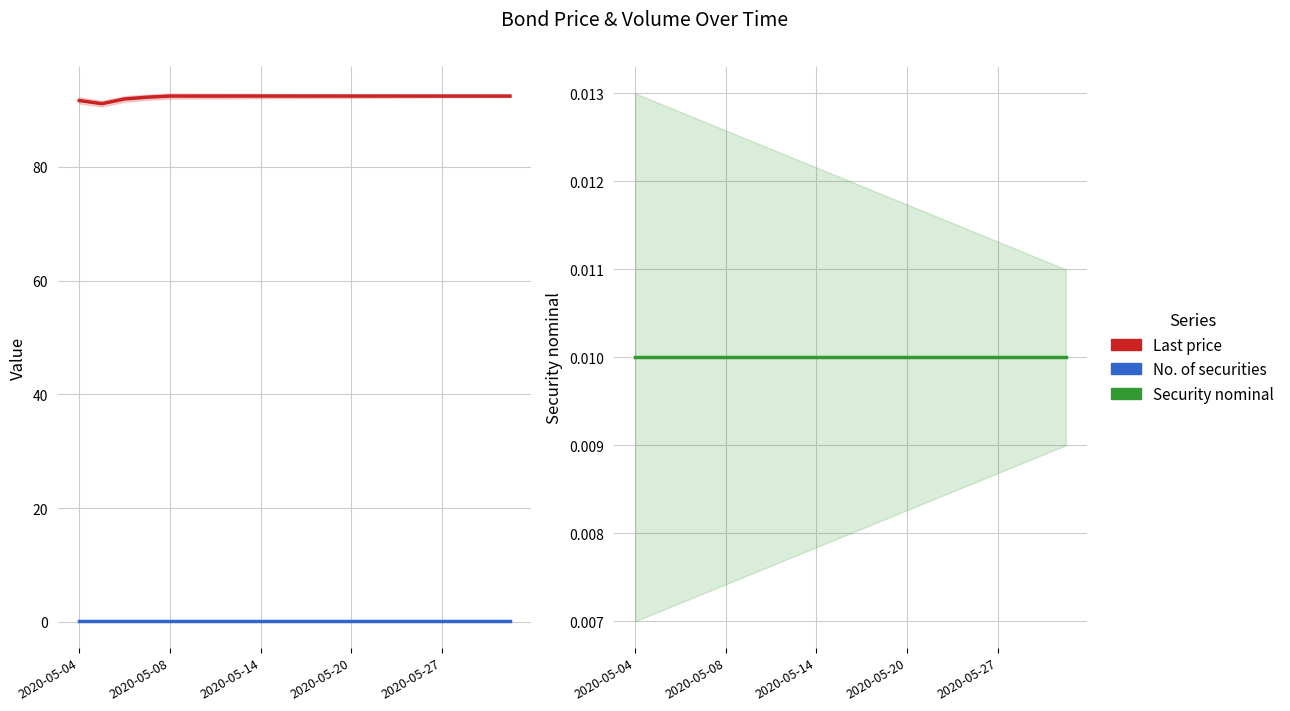

At which category is the sum across all series the highest?

2020-05-08